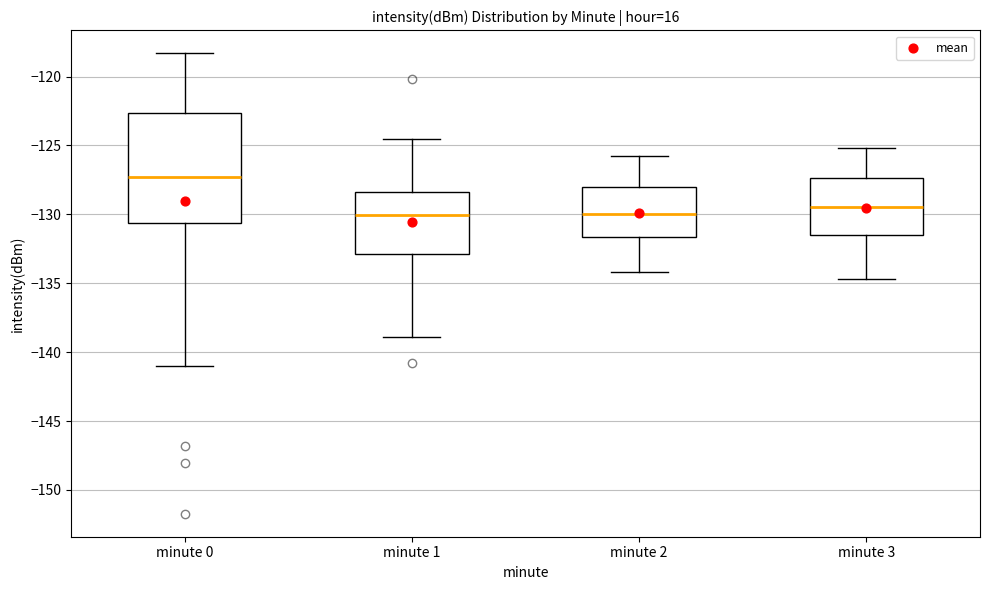

Where is the upper edge of the box for minute 3 on the y-axis? The values are not printed on the chart, so give them approximately, as read against the axis.

-127.5